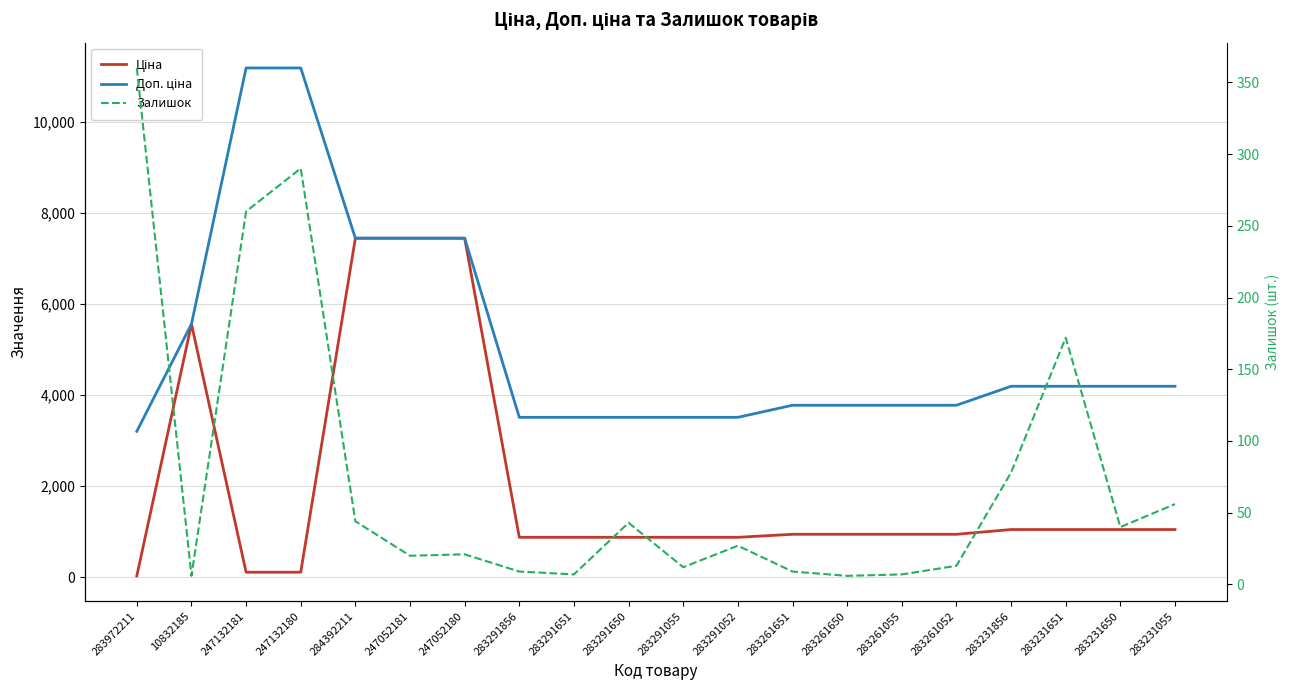

What are all the series names shown in the legend?

Ціна, Доп. ціна, Залишок